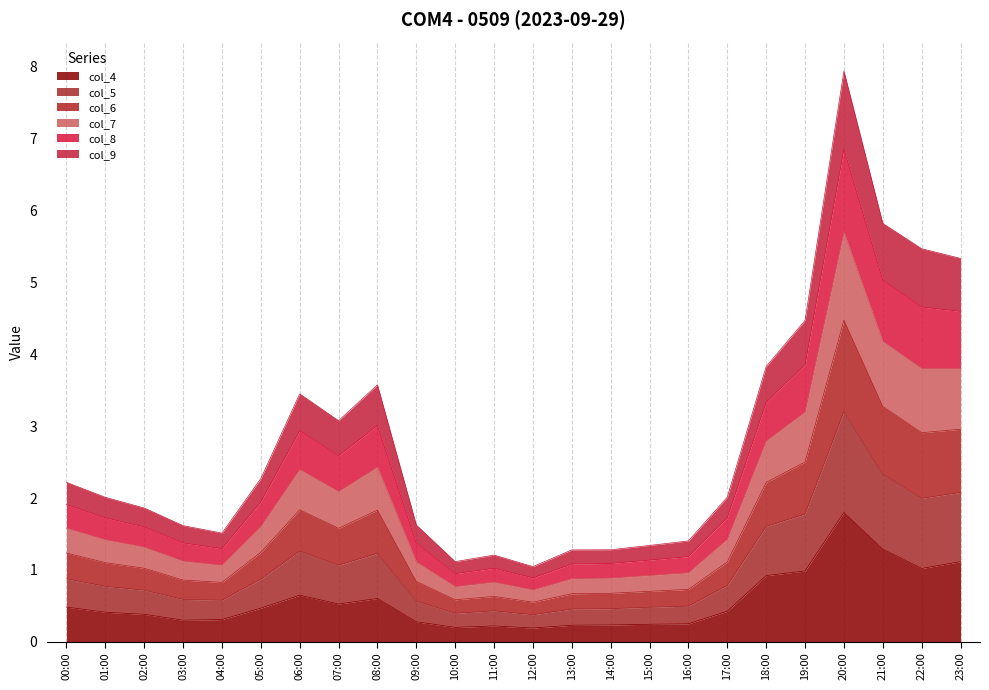

Between 23:00 and 13:00, which is larger?

23:00